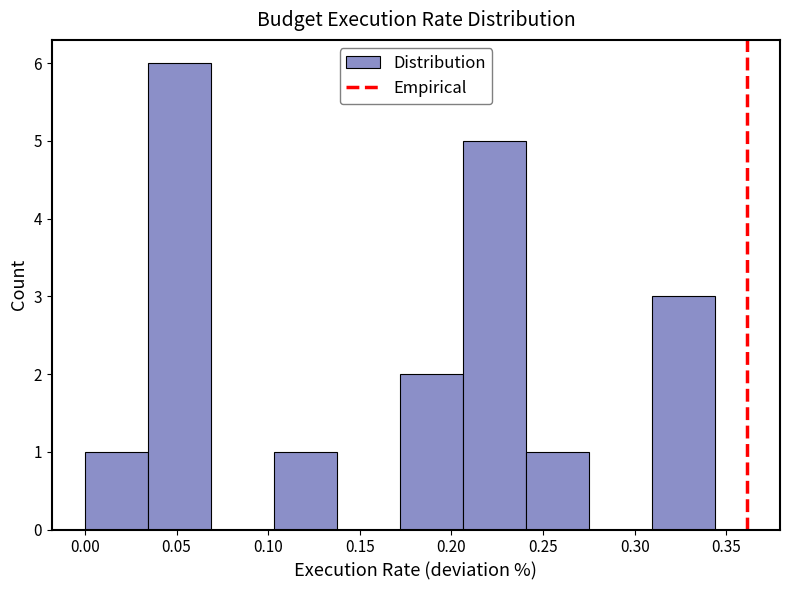

What is the height of the bar covering 0.310 to 0.345 on the x-axis? Neither the bar edges nor the heights are printed on the chart, so give them approximately, as read against the axes.

3